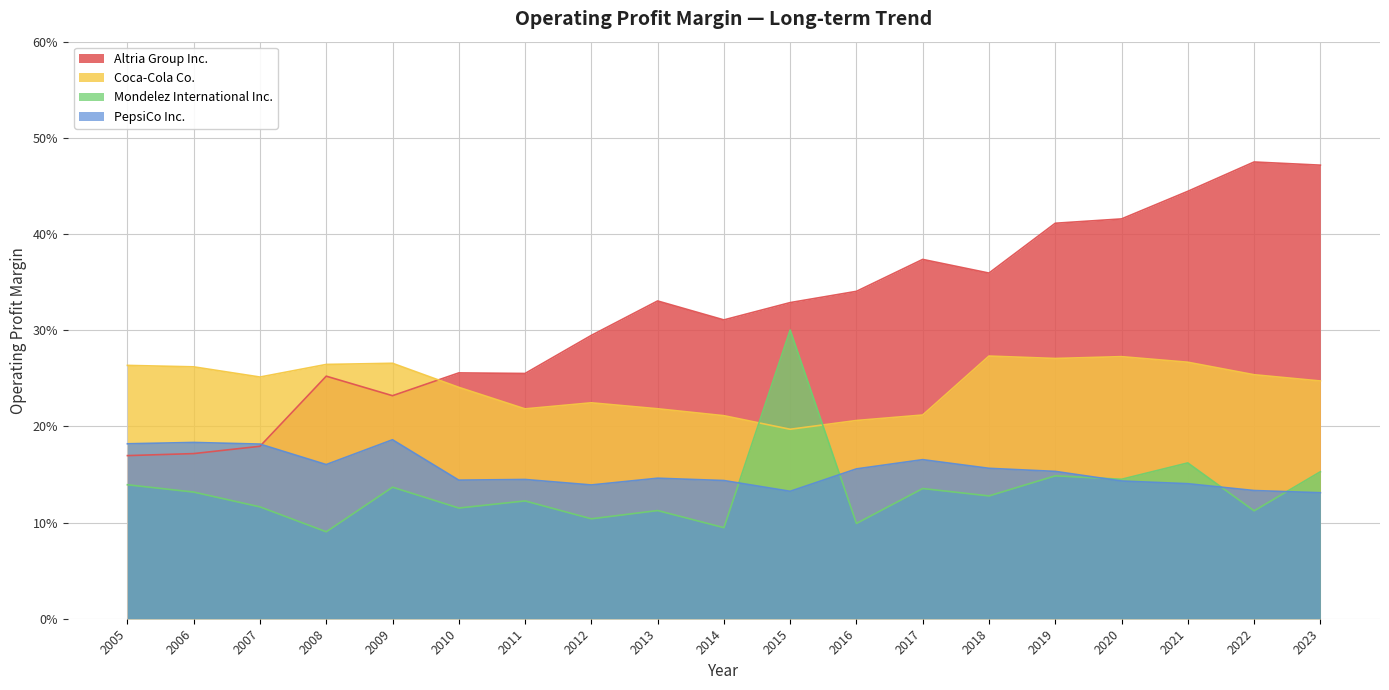

What is the smallest value displayed?

0.1